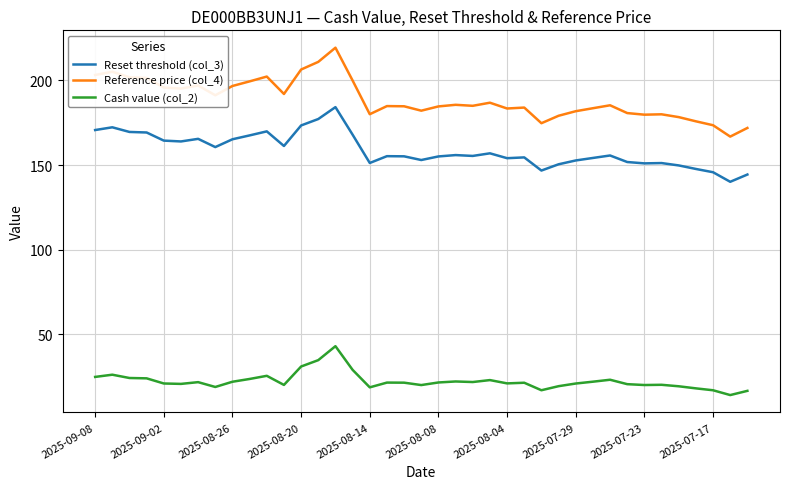

Which series has the largest total across all categories?

Reference price (col_4)